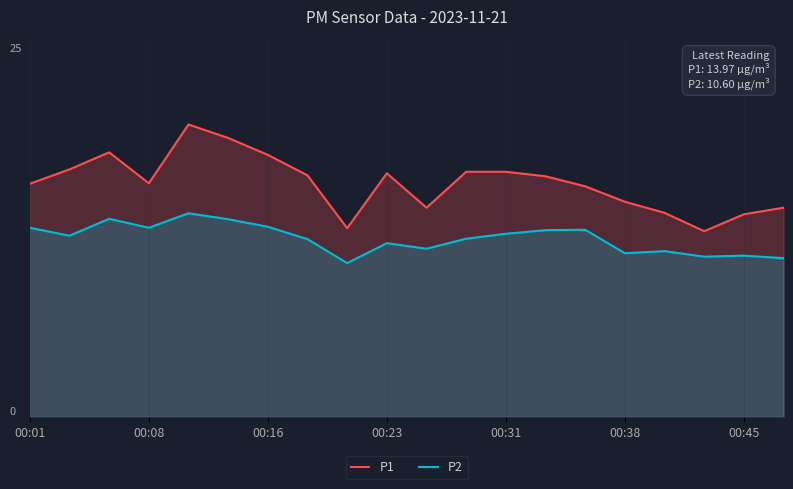

How many interior local valleys does the P1 series have?

4